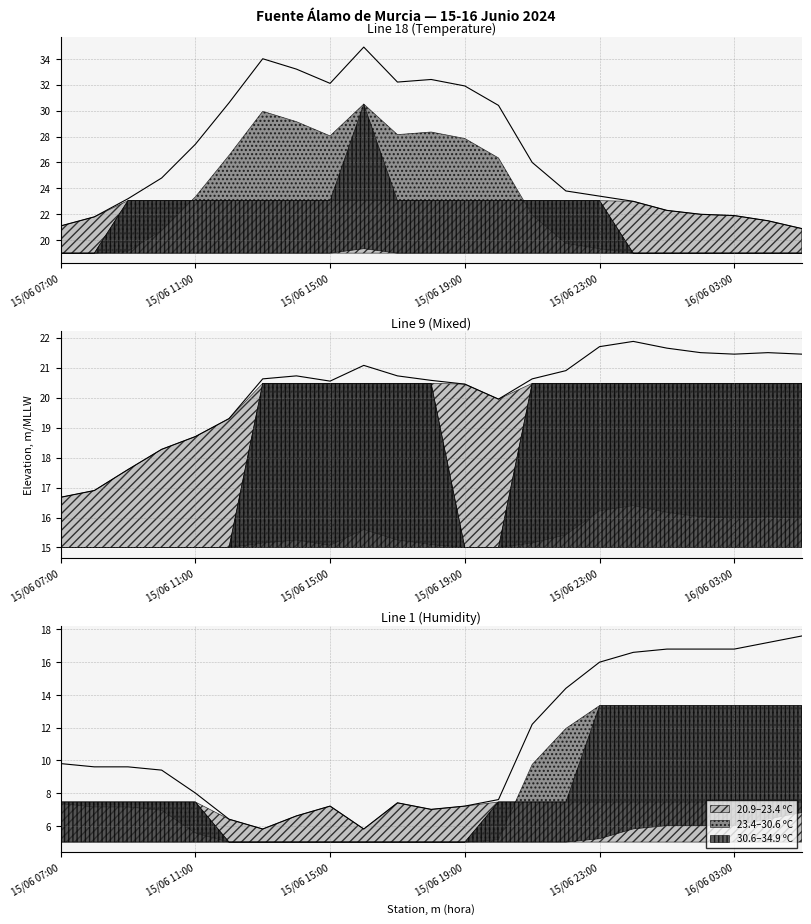

True or false: Temperatura (ºC) and Humedad (%) cross at least once.

False